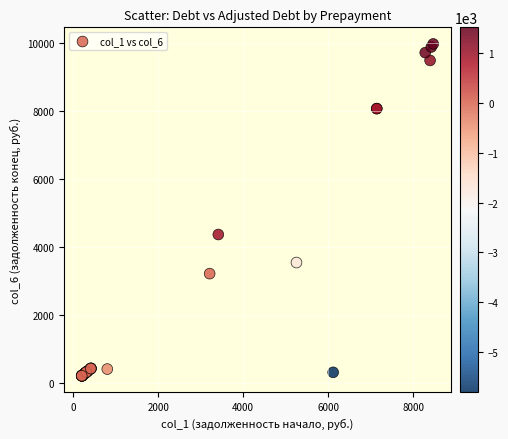

What Y value in the scatter plot is closest to 5092?

4367.1